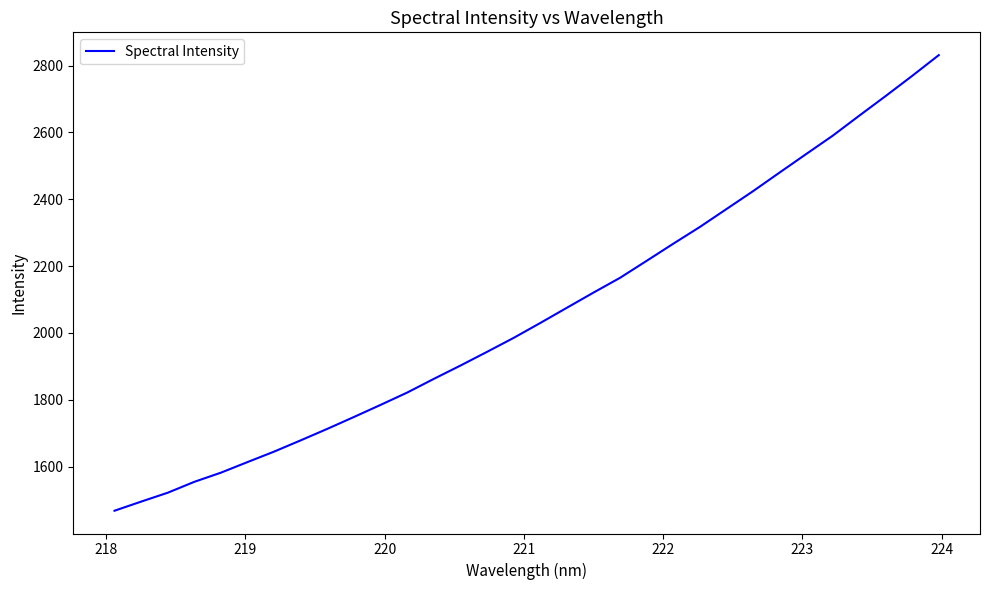

What is the minimum value shown in the chart?

1468.4